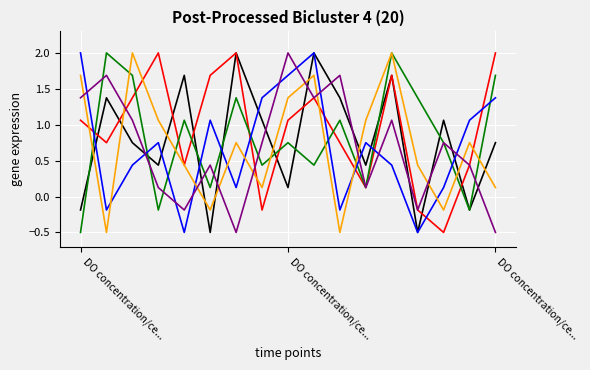

What is the maximum value shown in the chart?

2.0